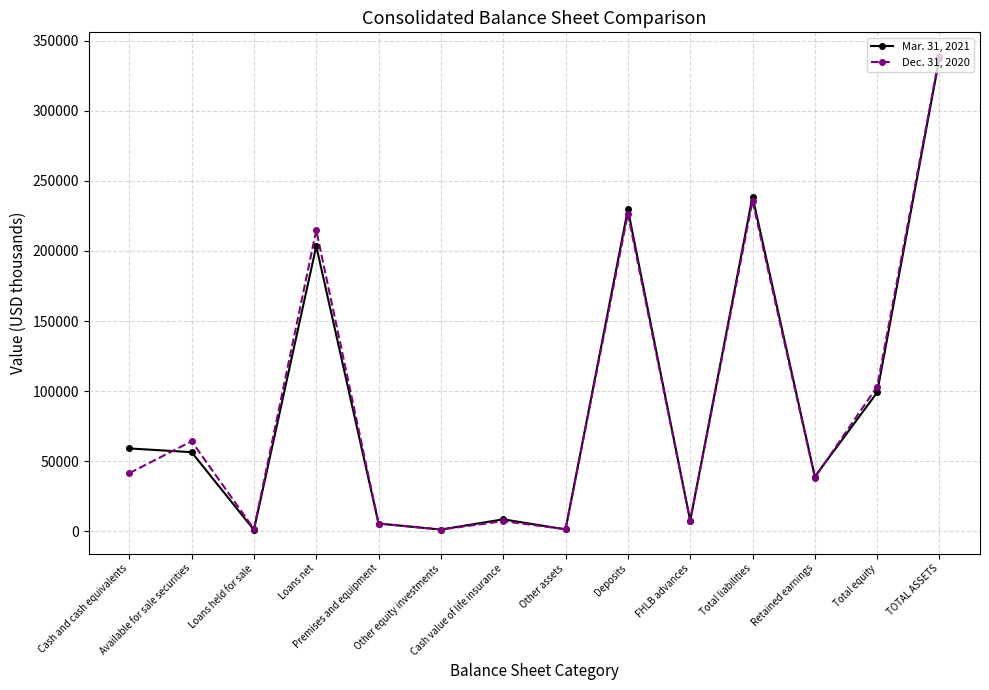

What are all the series names shown in the legend?

Mar. 31, 2021, Dec. 31, 2020